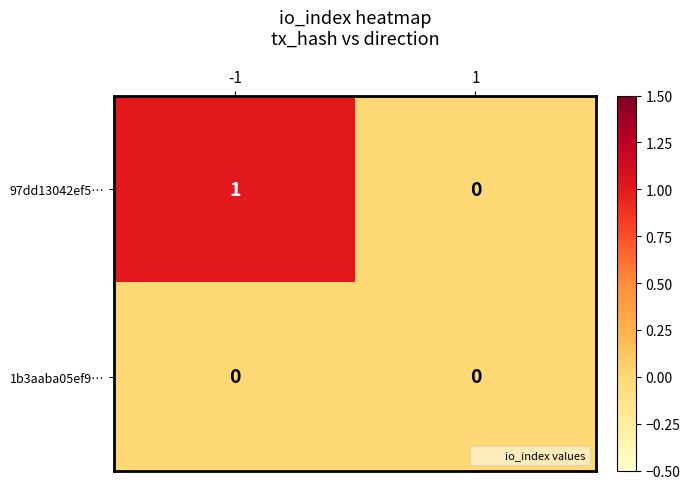

The value of 97dd13042ef5… at 1 is 1. True or false?

False